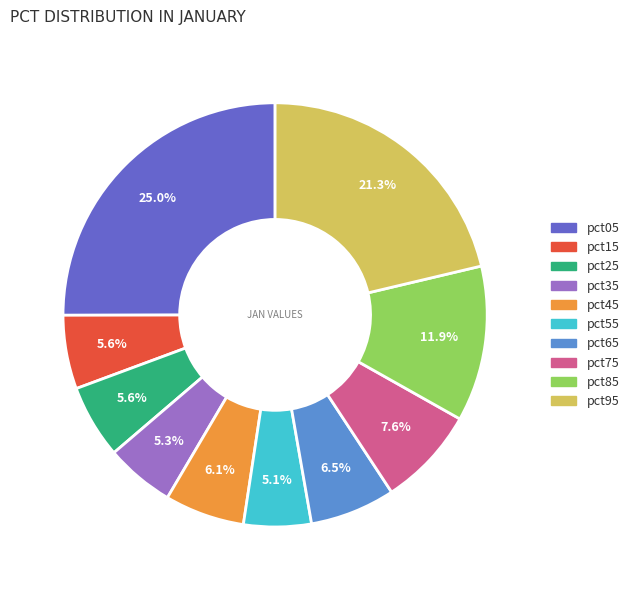

What percentage is NOT represented by pct55?

94.9%